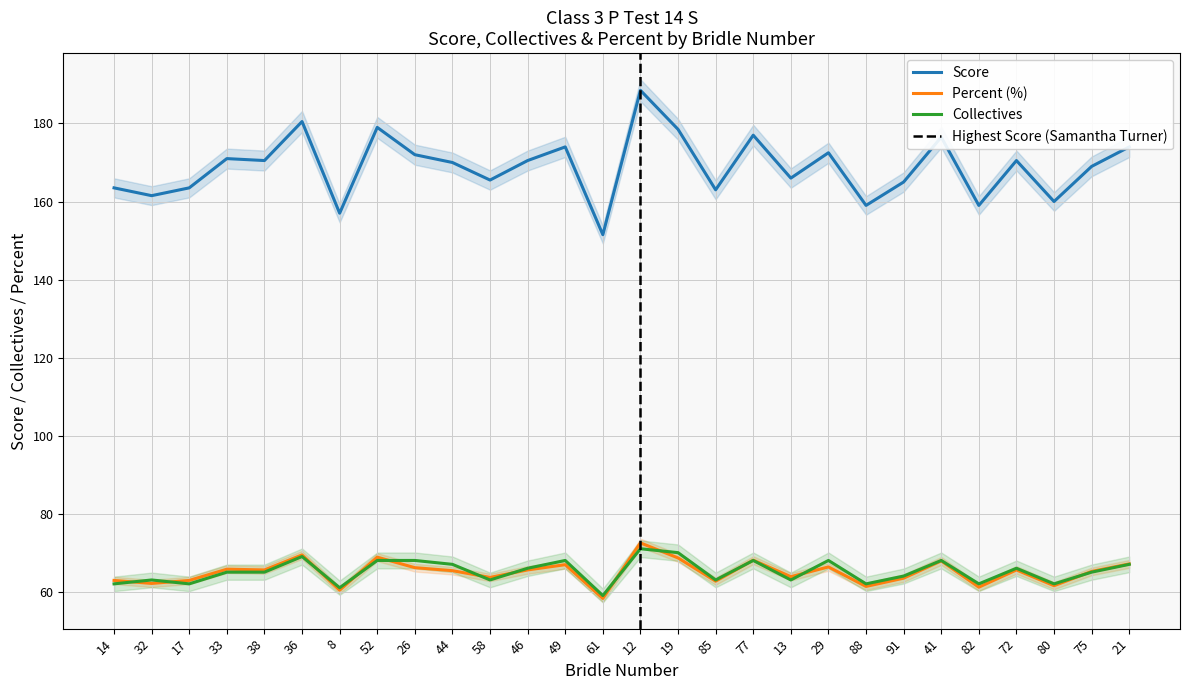

Where is the first local minimum for Score?

32